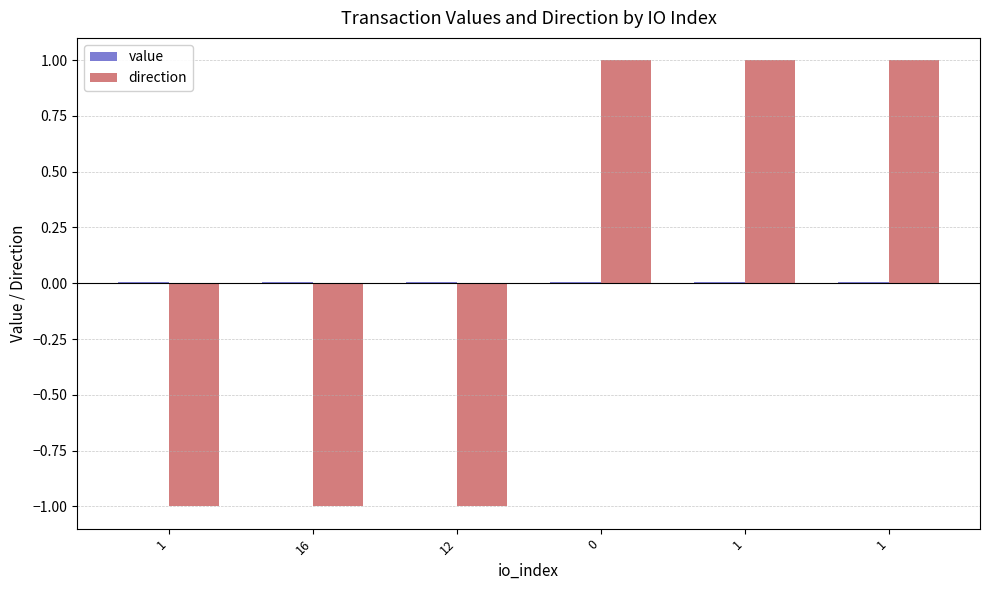

The value of value at 1 is 0.0. True or false?

True